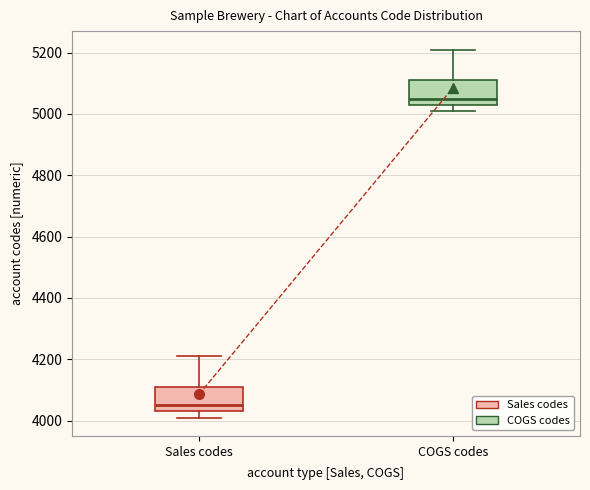

Which box's median line is the highest?

COGS codes